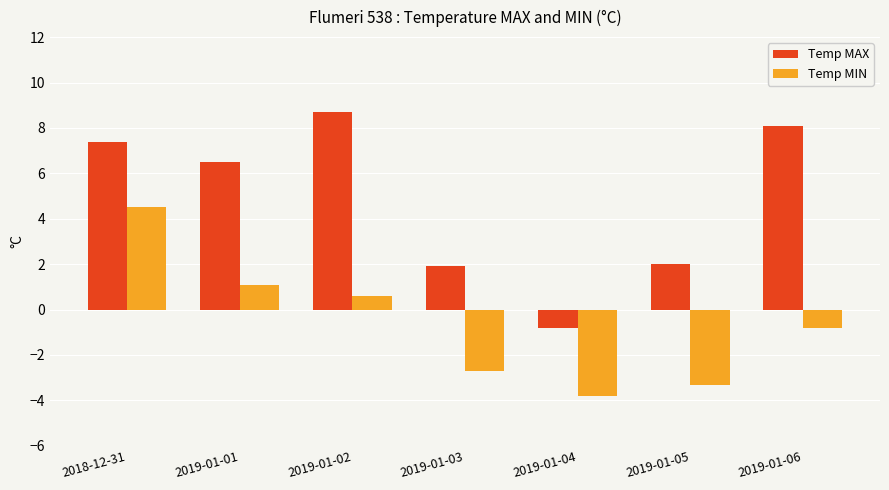

Rank the series by their maximum value, from lowest to highest.

Temp MIN, Temp MAX